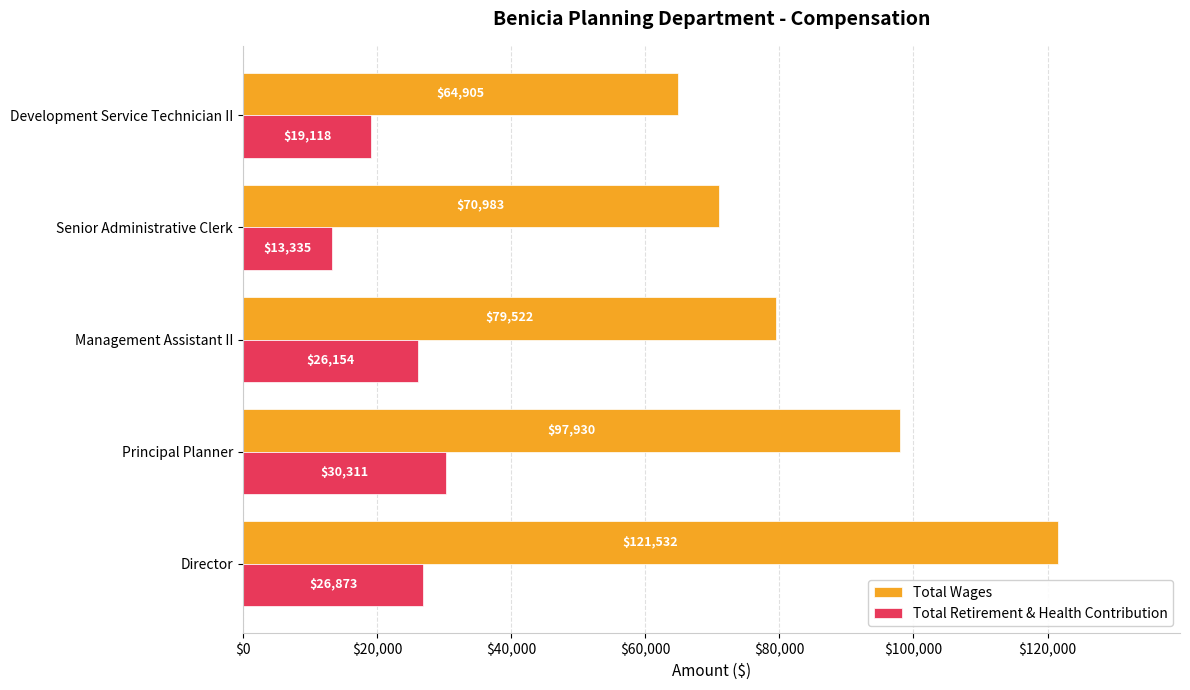

What is the smallest value displayed?

13335